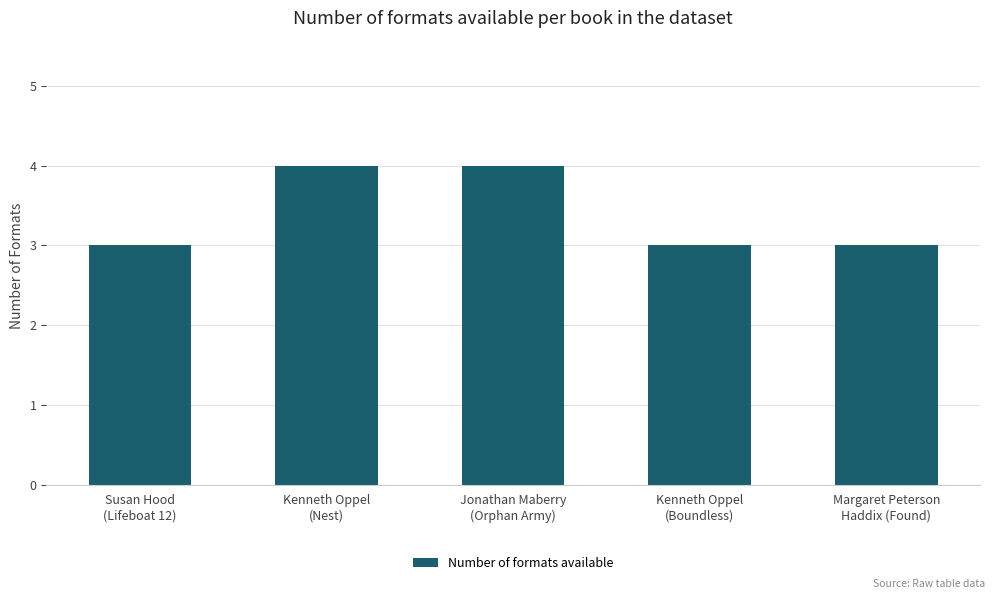

The value at Kenneth Oppel
(Nest) is 6. True or false?

False